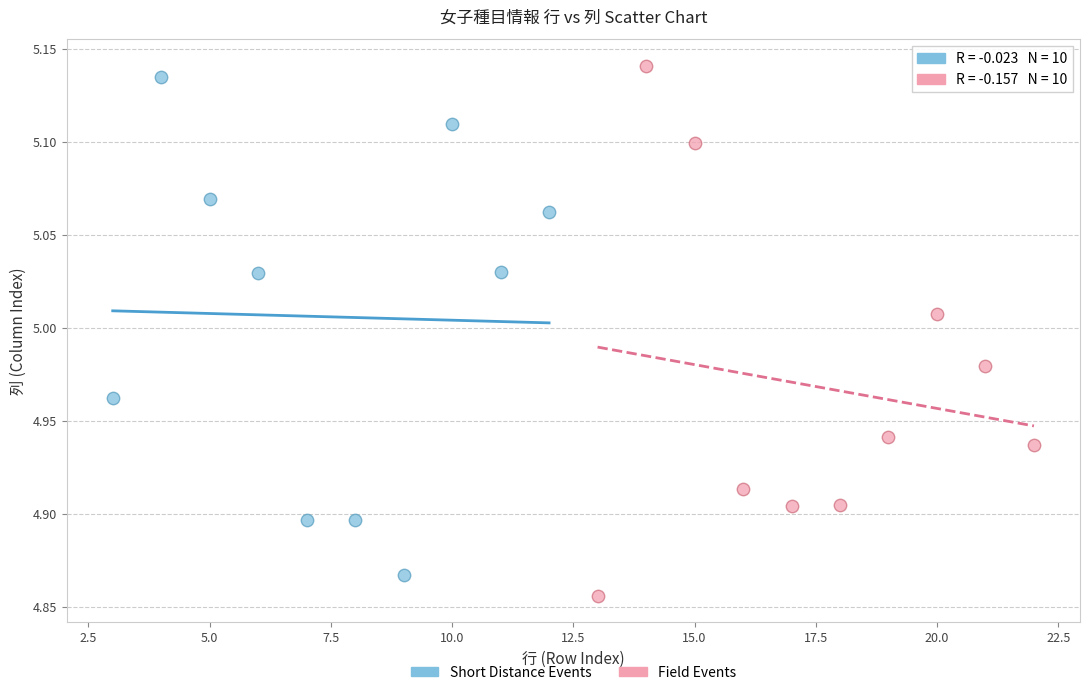

Which series has the widest spread of Y values?

Field Events